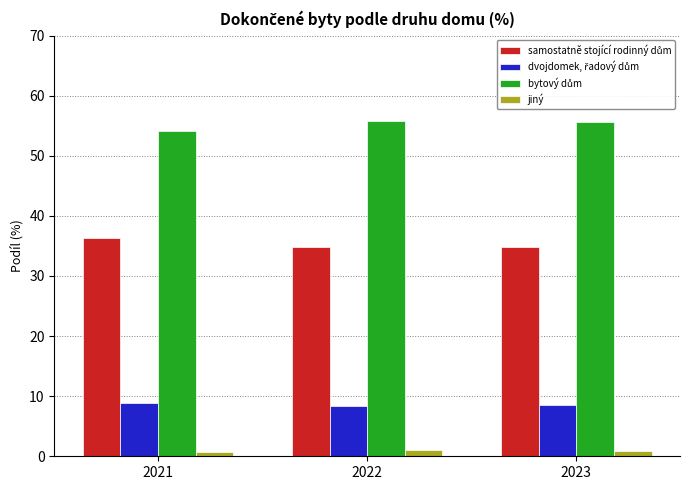

The jiný series shows 1.0 at 2022. True or false?

True